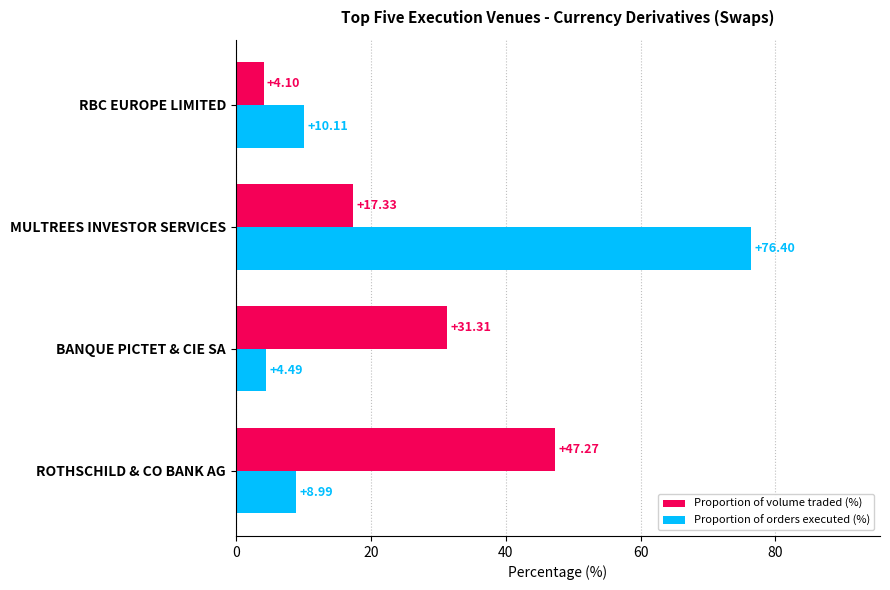

Which category has the highest value across all series?

MULTREES INVESTOR SERVICES